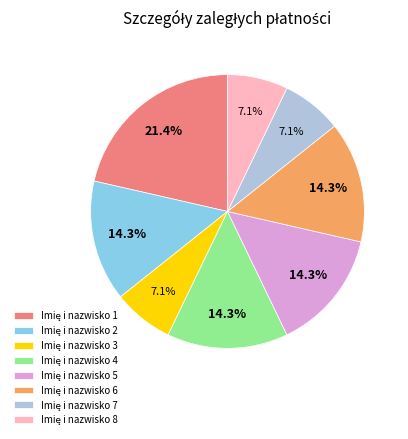

How many slices are in this pie chart?

8